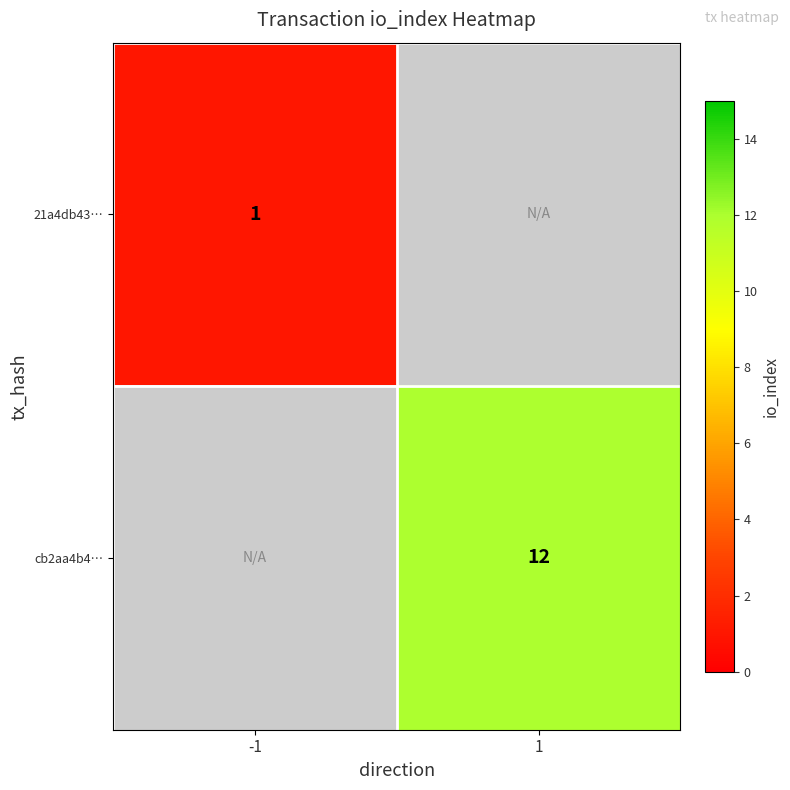

What is the minimum value shown in the chart?

1.0